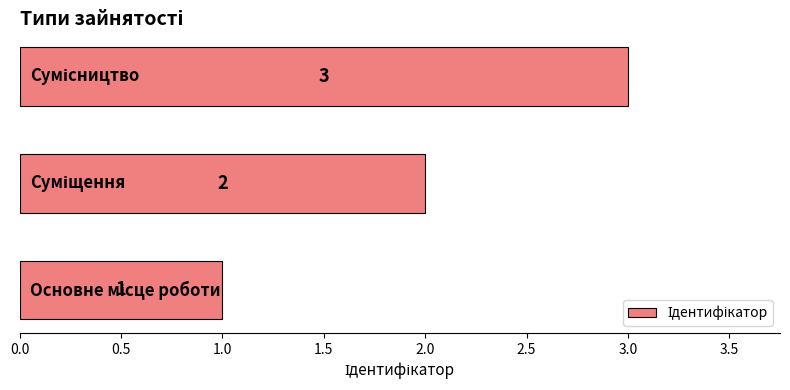

Count the values in the range 1 to 3.

3